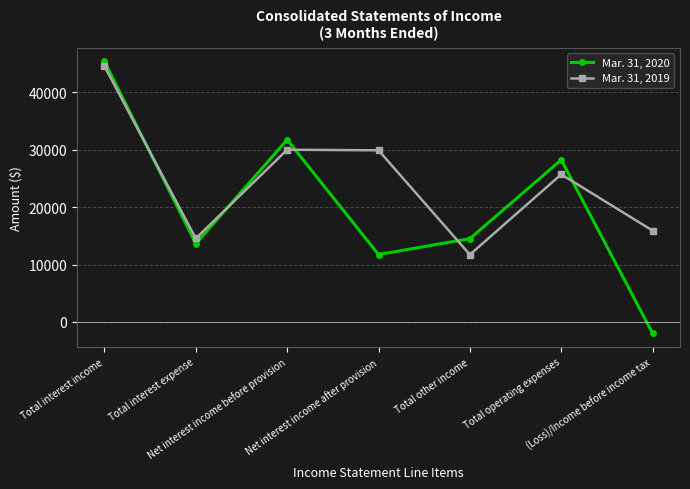

Which series ends up on top after the final intersection of Mar. 31, 2020 and Mar. 31, 2019?

Mar. 31, 2019